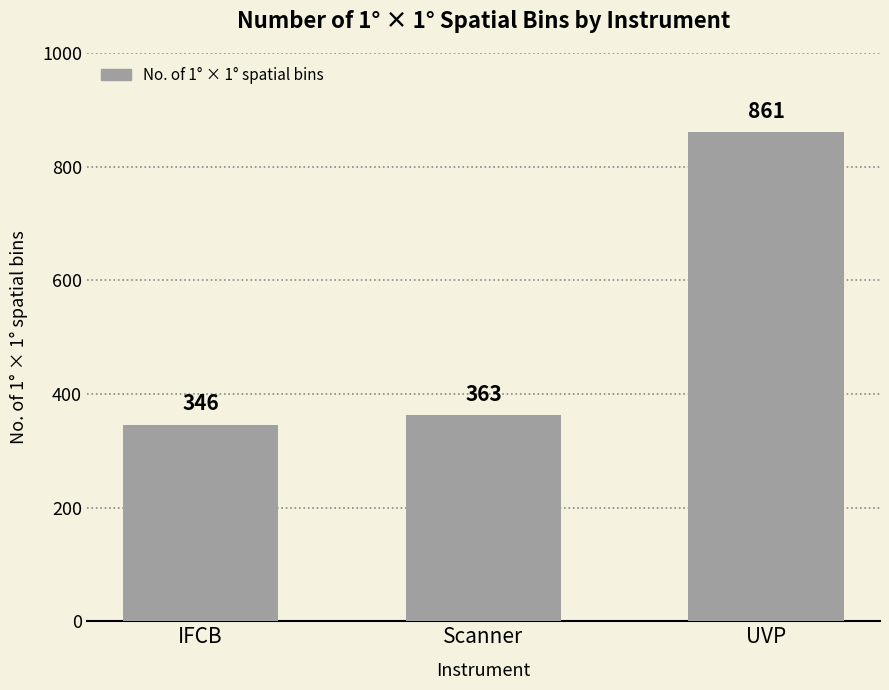

Does the chart contain any negative values?

No